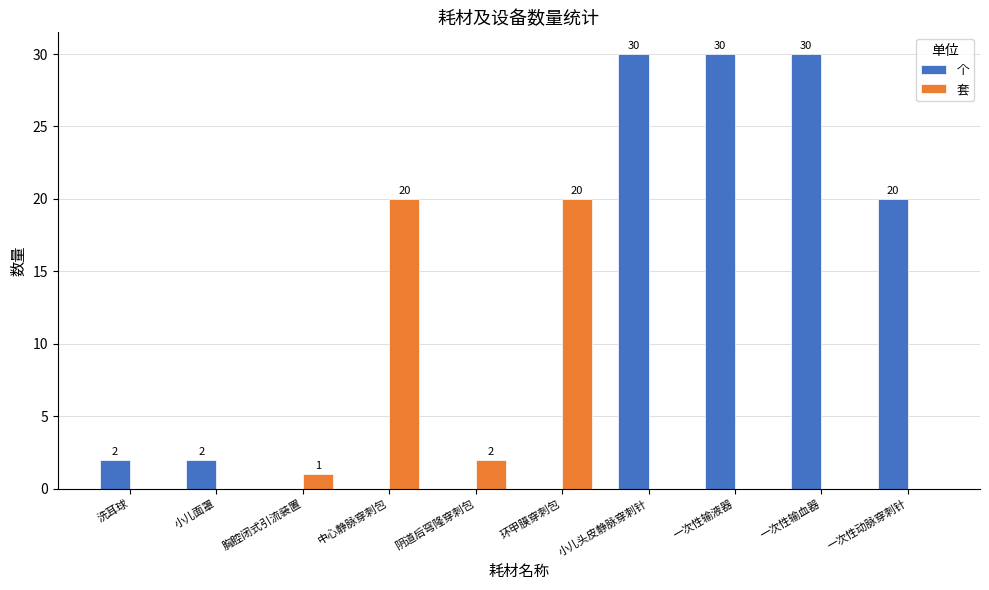

What is the spread (max minus min) of values at 小儿头皮静脉穿刺针?

30